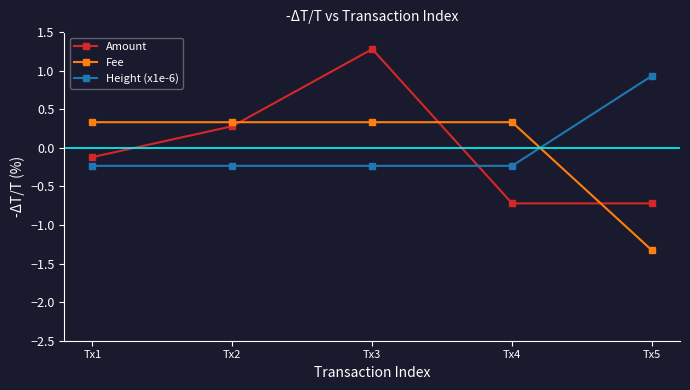

Which series changed the most between Tx1 and Tx5?

Fee